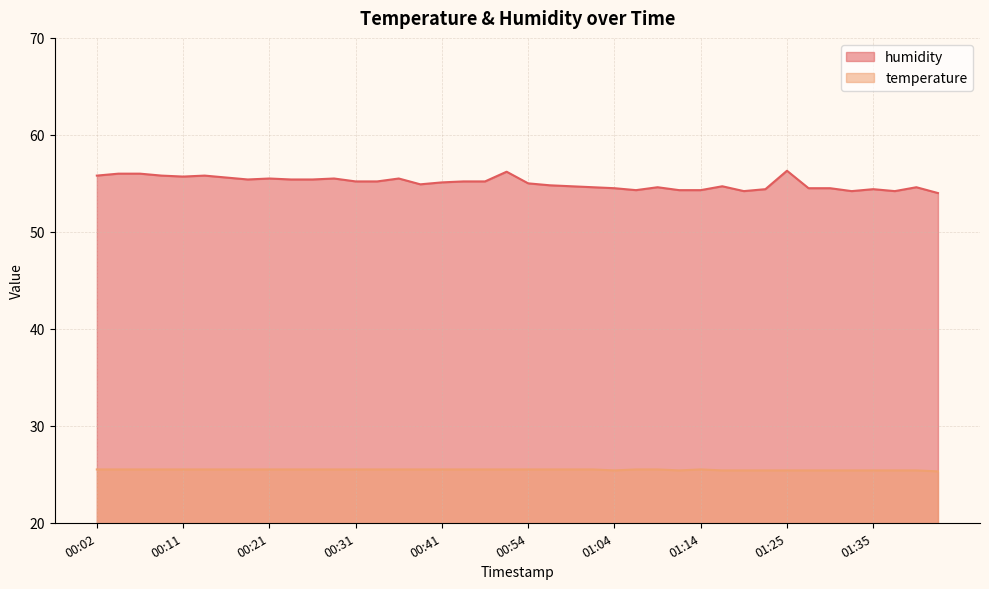

What position from the left is 00:46?

18